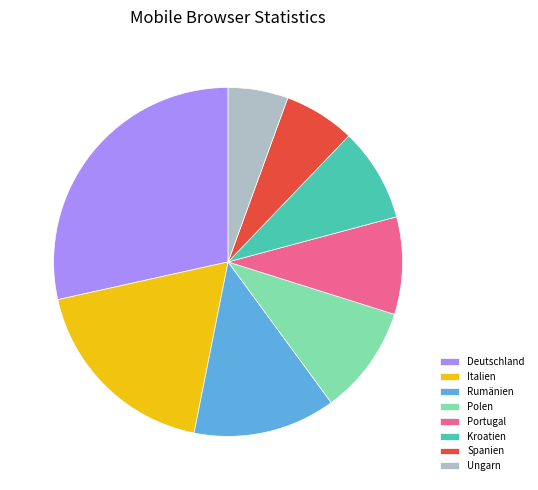

What is the ratio of the value at Deutschland to the value at Polen?

2.8